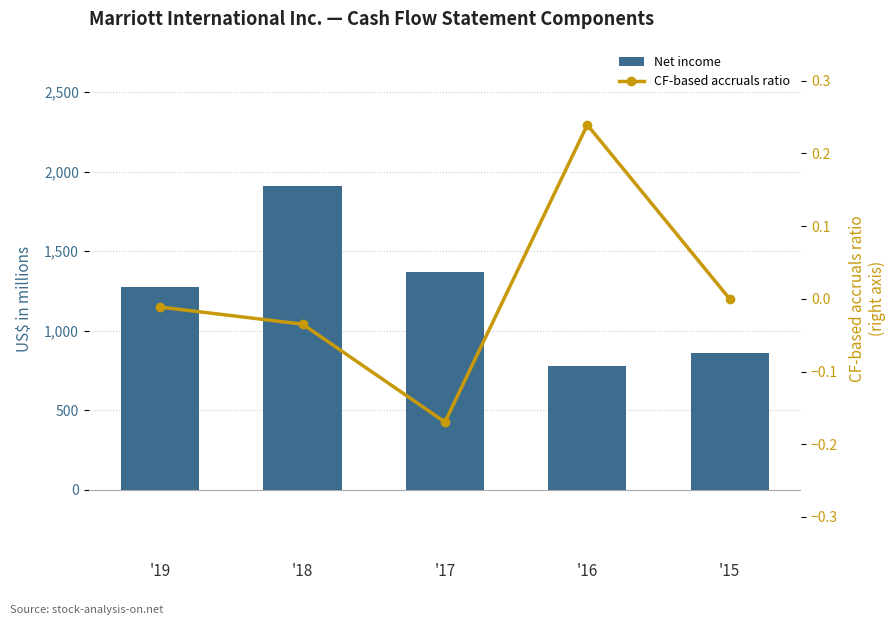

Between '18 and '15, which series saw the biggest shift?

Net income